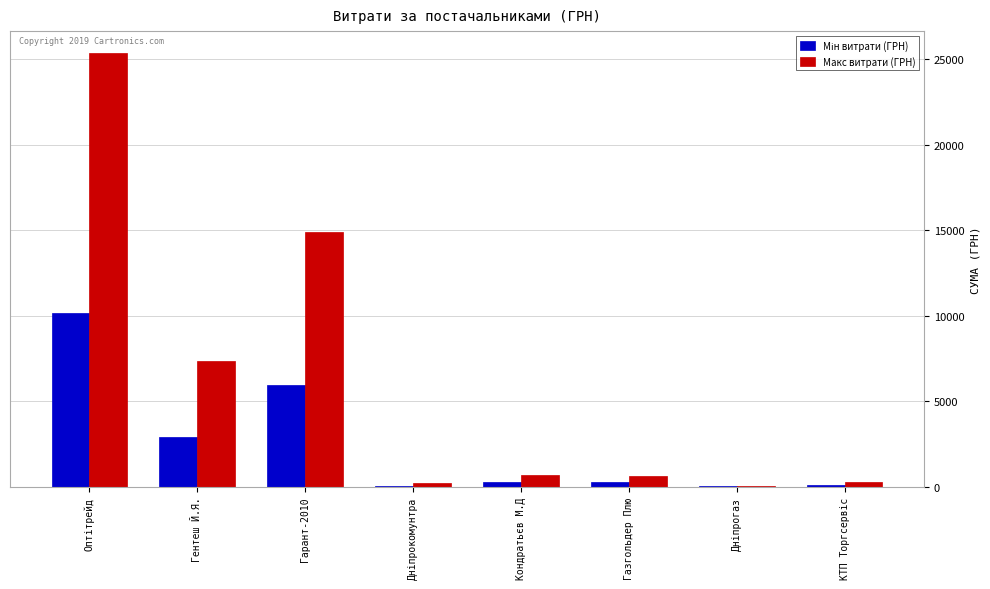

At which label is Макс витрати (ГРН) closest to 12723?

Гарант-2010